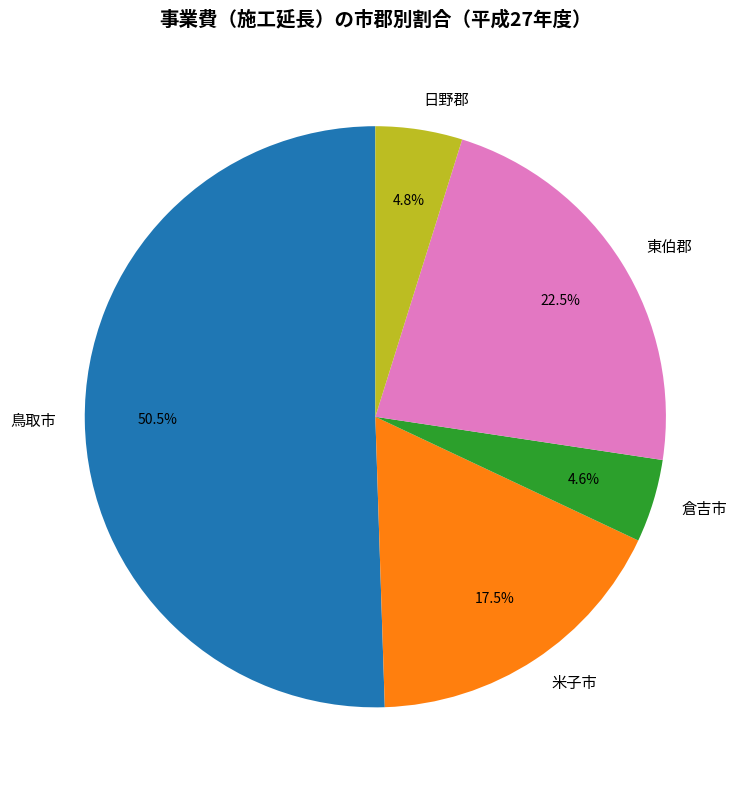

Which has a higher value, 倉吉市 or 米子市?

米子市